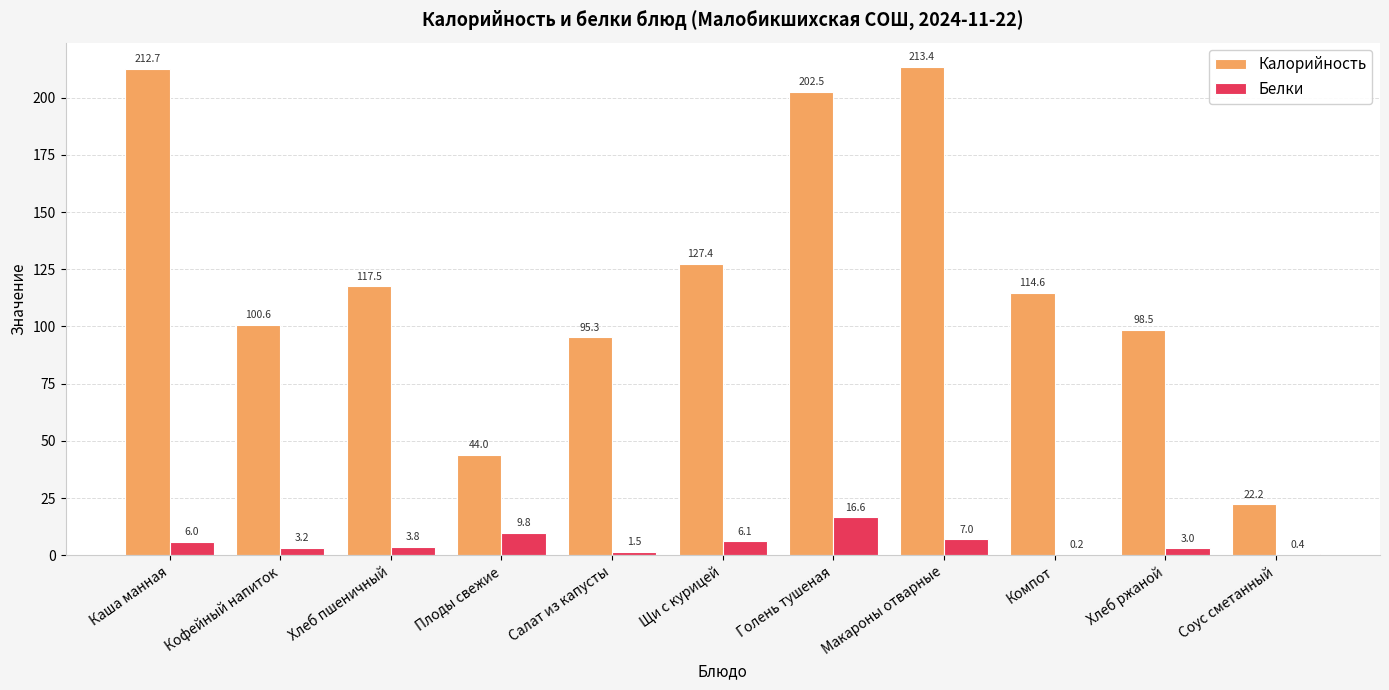

What is the maximum value for Калорийность?

213.4